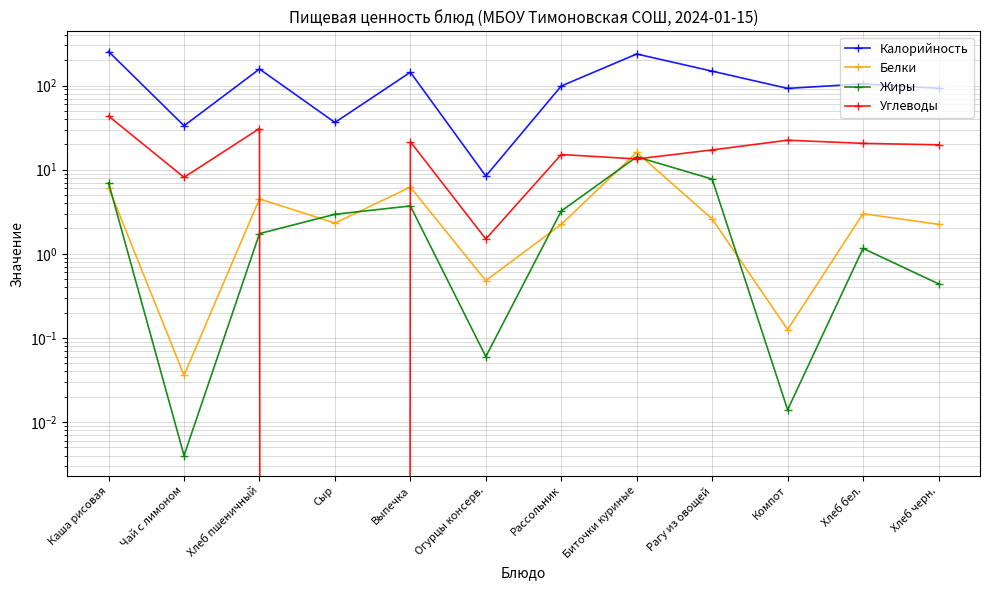

What is the difference between the second highest and minimum values in the Белки series?

6.2